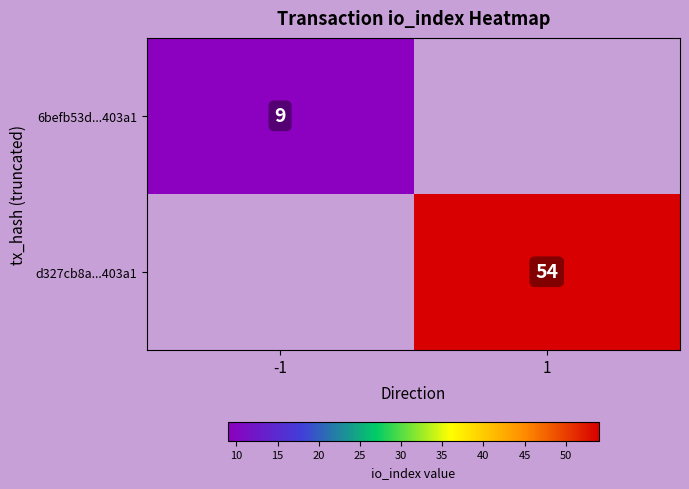

Is it true that 6befb53d...403a1 equals 9 at -1?

True